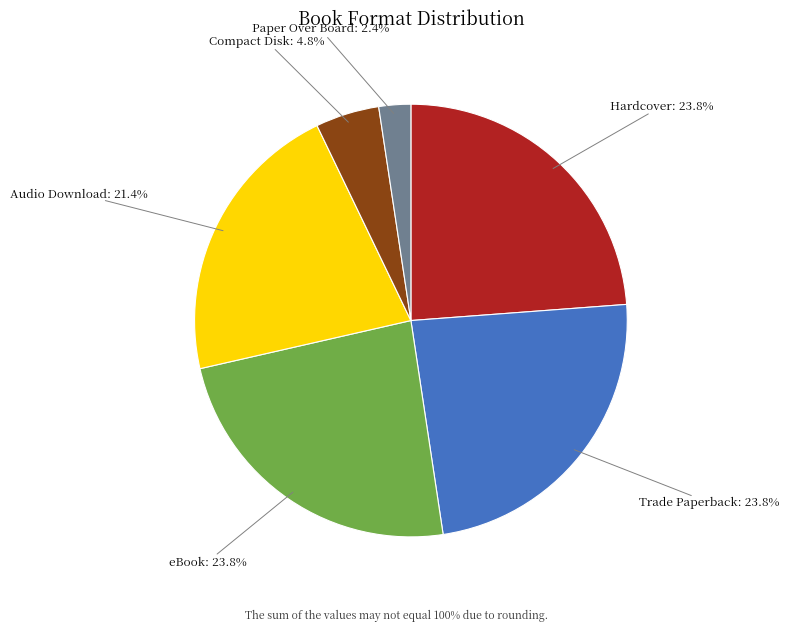

Does any single category account for the majority?

No